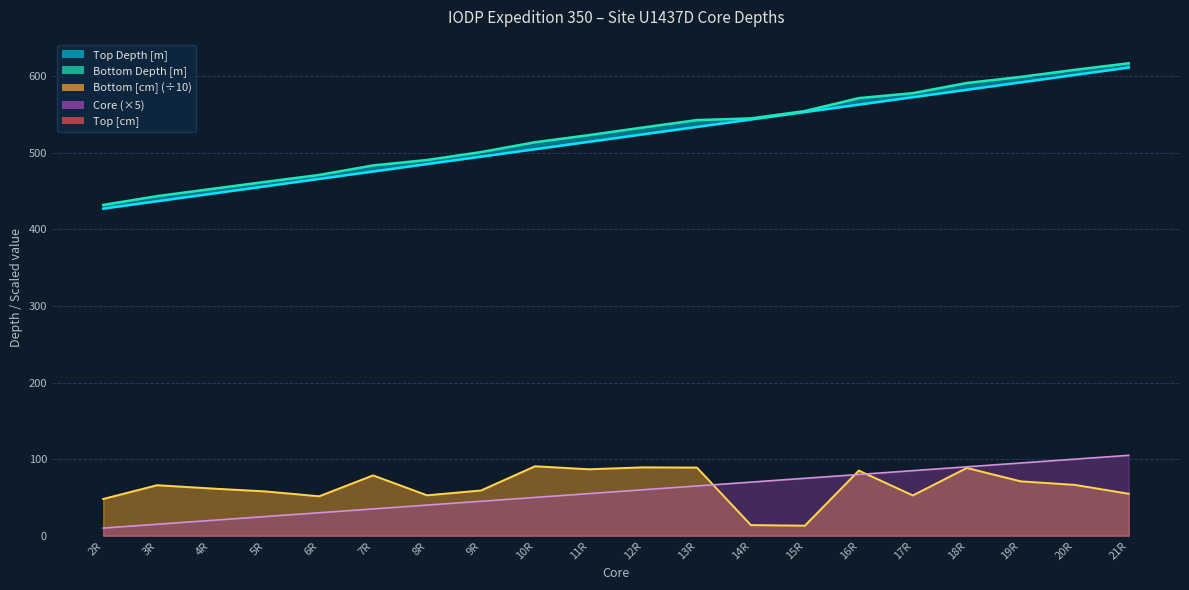

Reading left to right, list all the values displayed in this chart.

Top Depth [m]: 427.2	436.9	446.6	456.3	466.0	475.7	485.4	495.1	504.8	514.5	524.2	533.9	543.6	553.3	563.0	572.7	582.4	592.1	601.8	611.5
Bottom Depth [m]: 432.0	443.5	452.8	462.1	471.1	483.6	490.7	501.0	513.9	523.2	533.1	542.8	545.0	554.6	571.5	578.0	591.2	599.2	608.4	617.0
Bottom [cm] (÷10): 48.0	66.0	61.7	57.9	51.5	78.8	52.8	59.1	90.7	86.8	89.3	89.0	13.9	13.1	85.1	52.6	88.5	71.0	66.4	54.8
Core (×5): 10.0	15.0	20.0	25.0	30.0	35.0	40.0	45.0	50.0	55.0	60.0	65.0	70.0	75.0	80.0	85.0	90.0	95.0	100.0	105.0
Top [cm]: 0.0	0.0	0.0	0.0	0.0	0.0	0.0	0.0	0.0	0.0	0.0	0.0	0.0	0.0	0.0	0.0	0.0	0.0	0.0	0.0